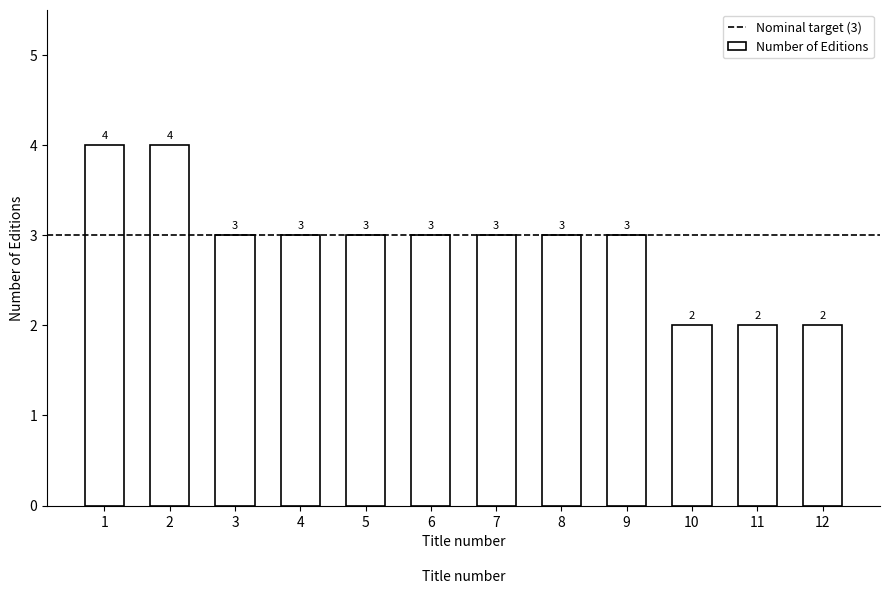

Reading right to left, list all the values displayed in this chart.

12=2	11=2	10=2	9=3	8=3	7=3	6=3	5=3	4=3	3=3	2=4	1=4